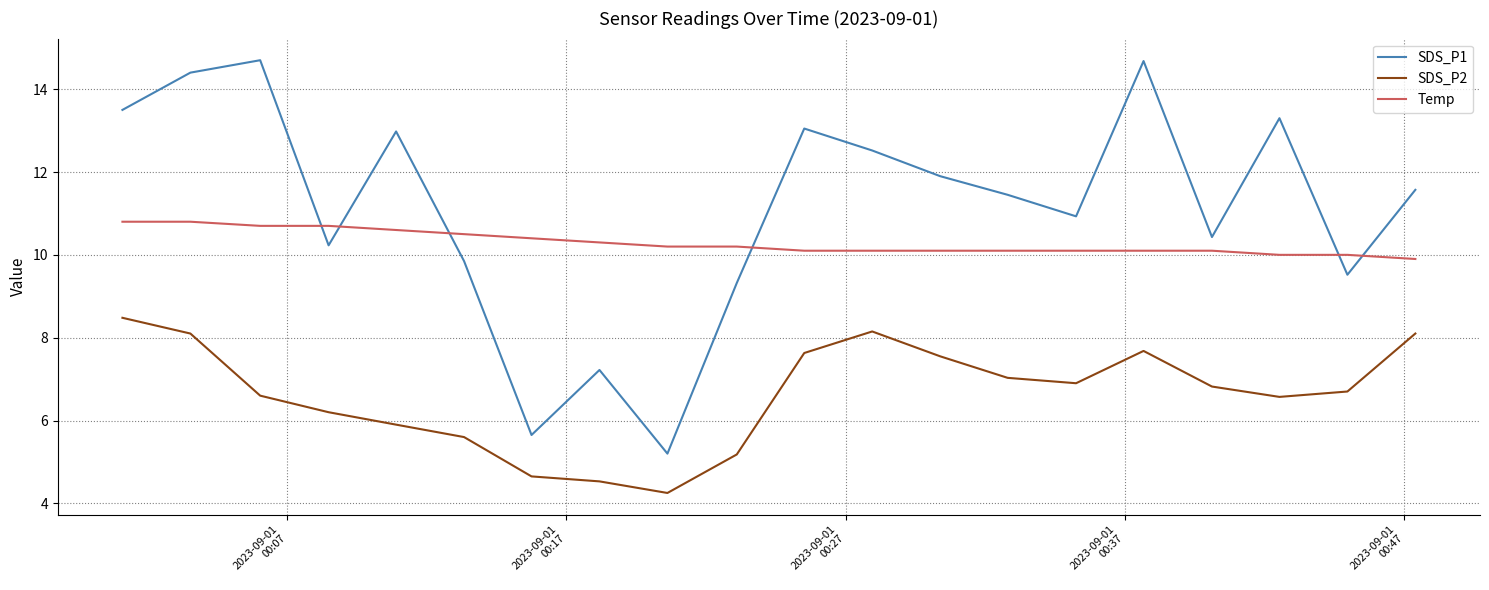

True or false: Temp and SDS_P2 cross at least once.

False